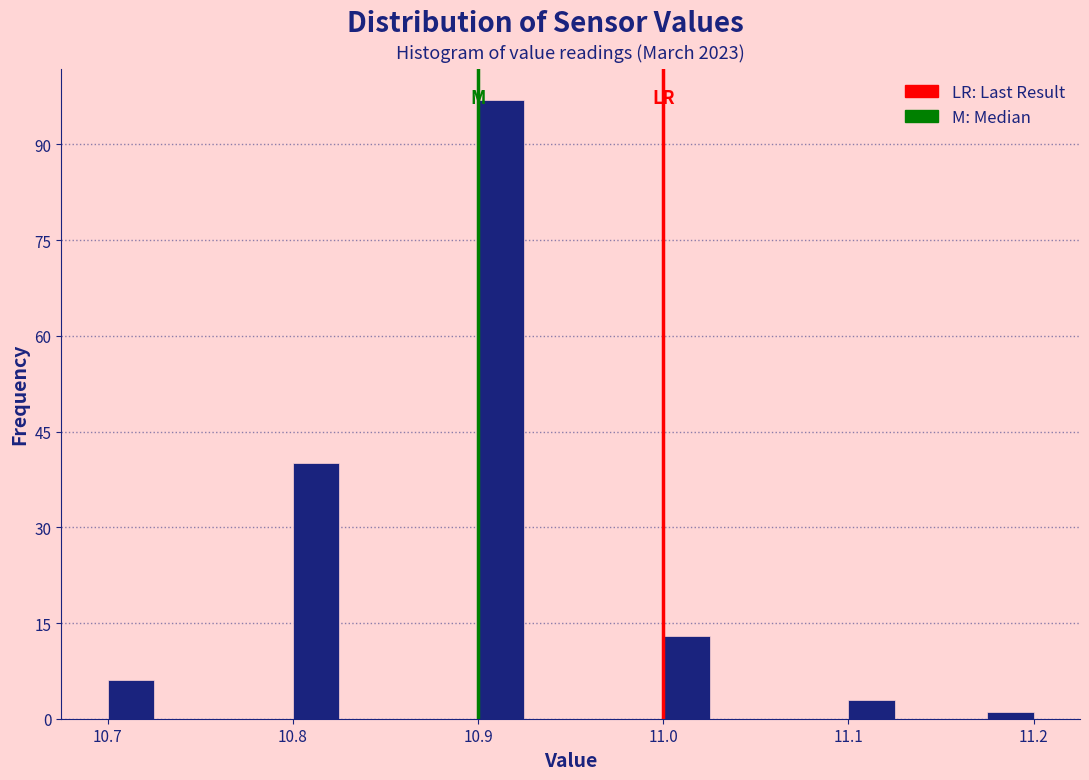

Around what value on the x-axis is the tallest bar? Give the approximate position of its centre, as read against the axis.

10.91